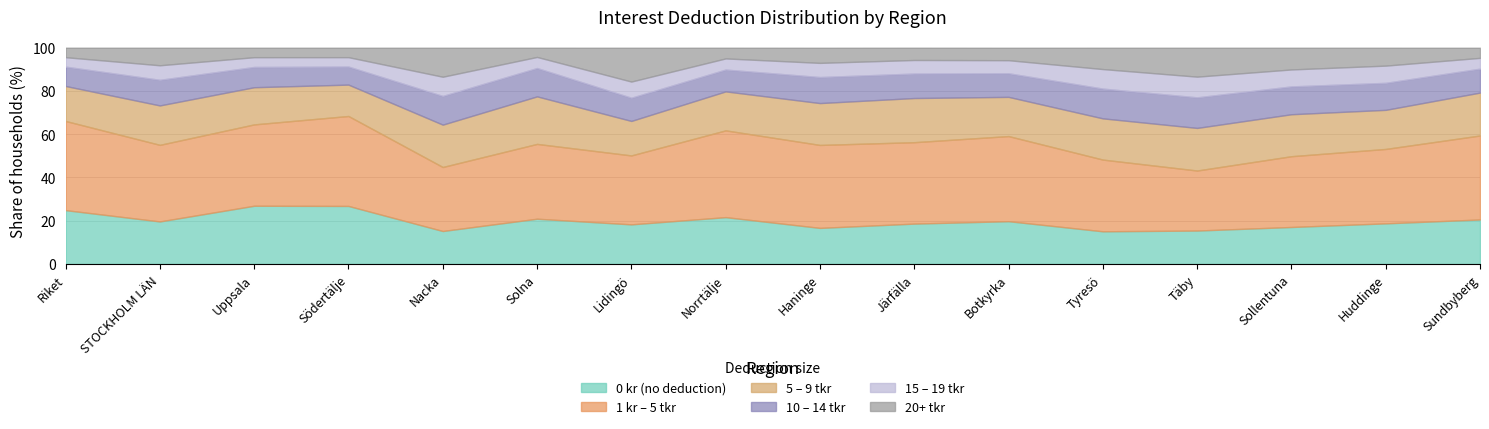

The value of 10 – 14 tkr at Lidingö is 10.7. True or false?

True